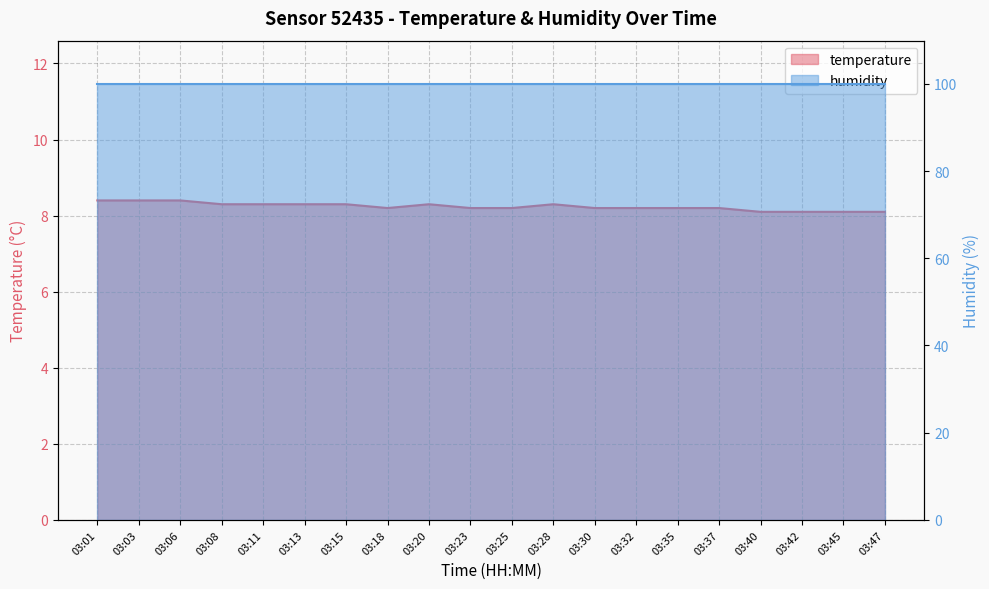

What is the value of the 8th point from the left?

8.2